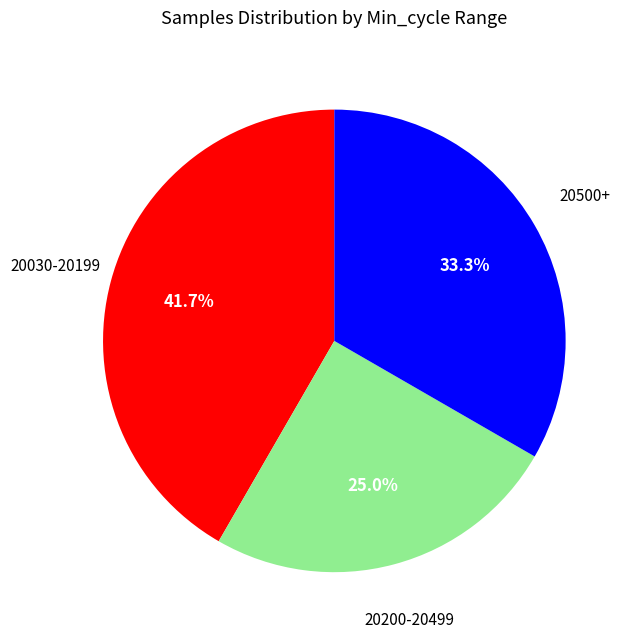

Is there a majority slice in this chart?

No